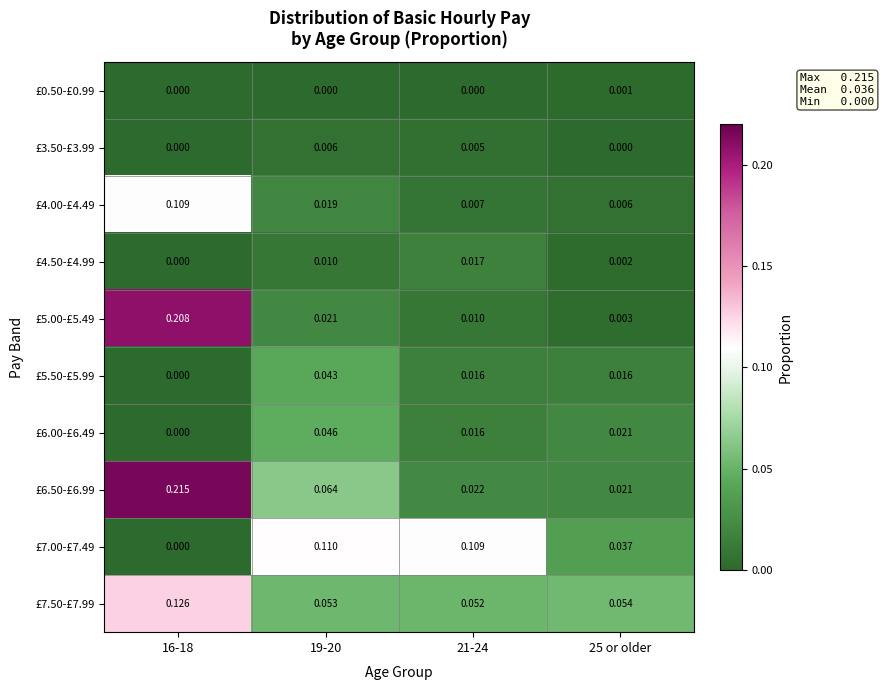

Which series has the widest spread of values?

£5.00-£5.49